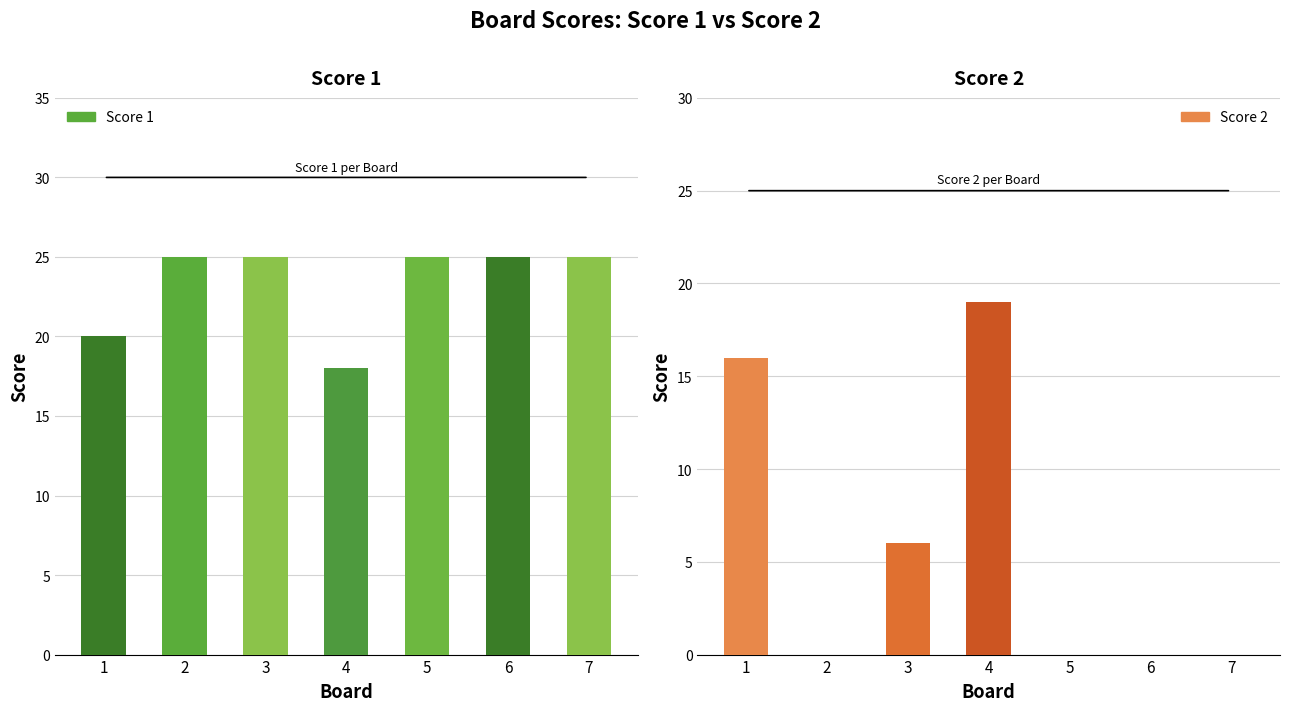

Which series has the widest spread of values?

Score 2